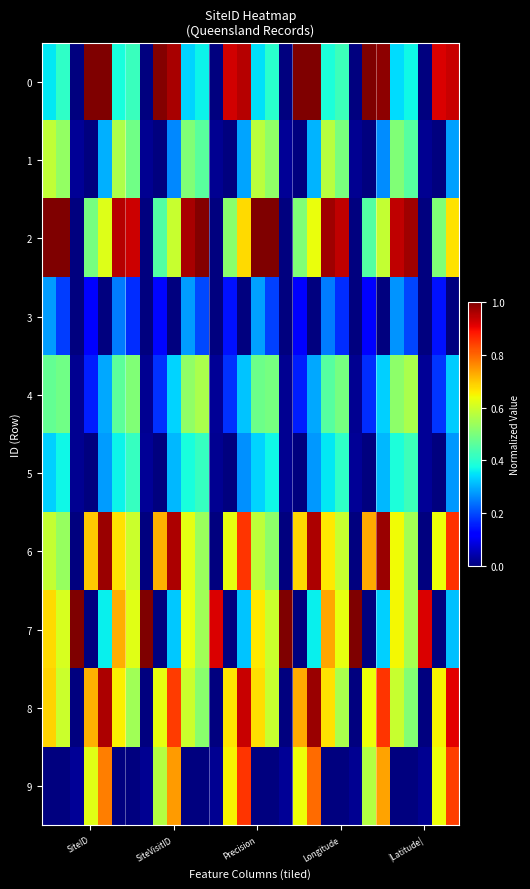

Count the number of categories in the chart.

30